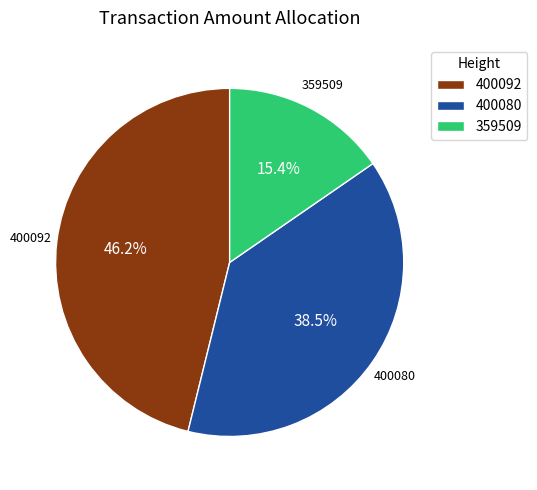

Is there a majority slice in this chart?

No